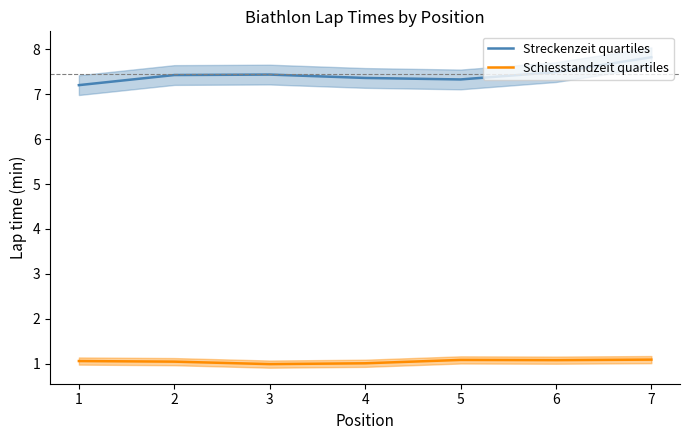

What is the value of the Streckenzeit quartiles point at the 4th from the left?

7.4